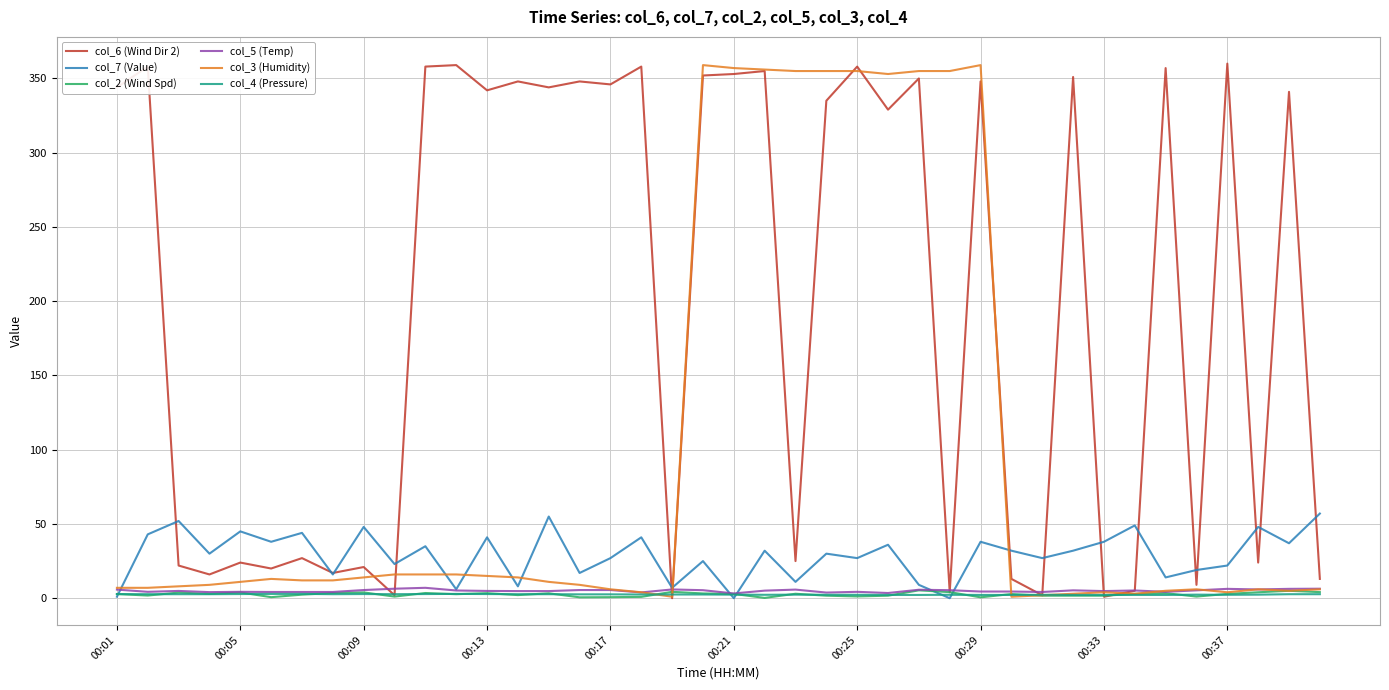

Which series has the largest total across all categories?

col_6 (Wind Dir 2)